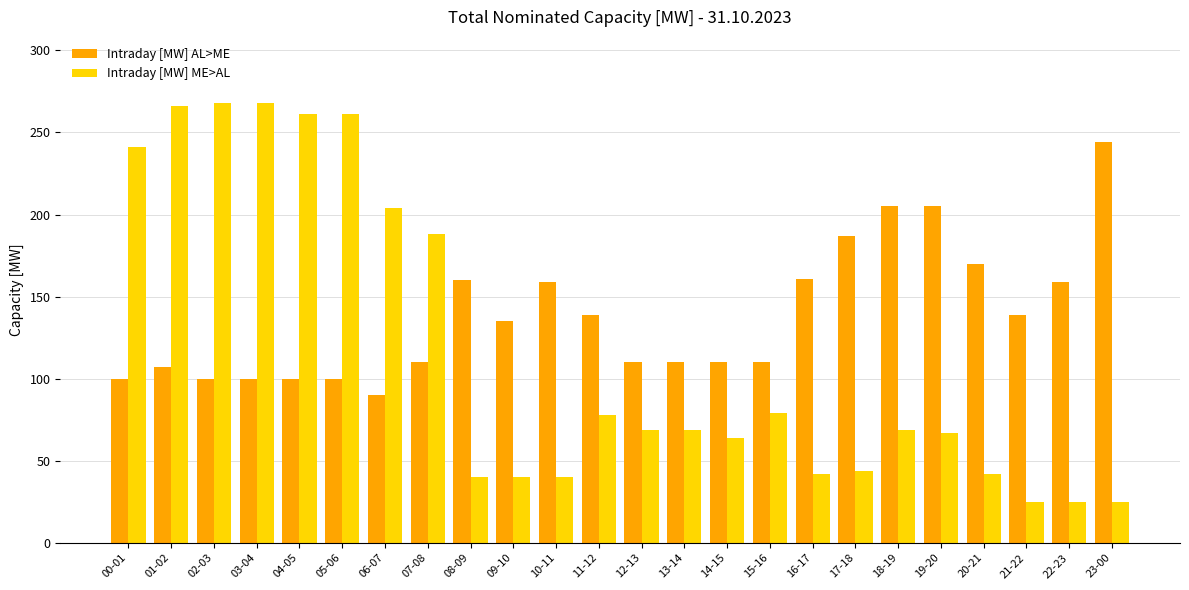

How many bars are there in total?

48